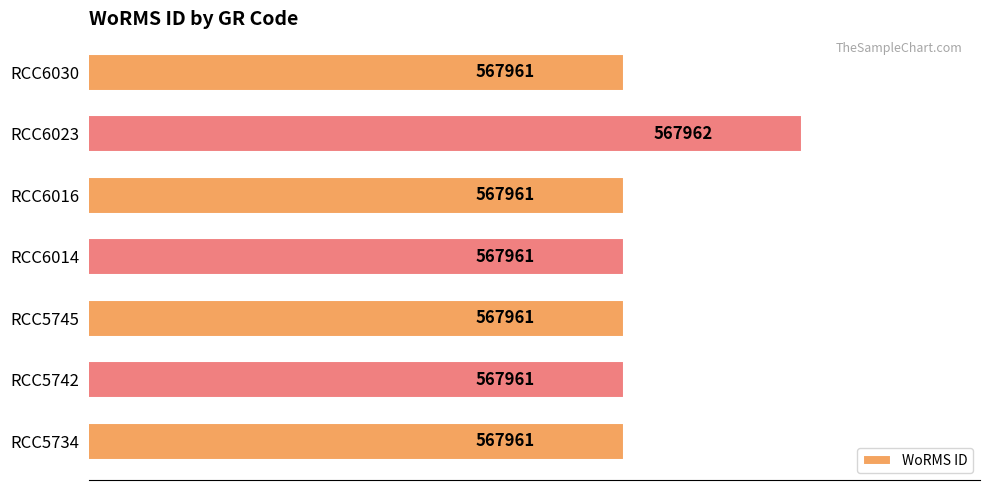

What is the difference between the maximum and minimum values?

1